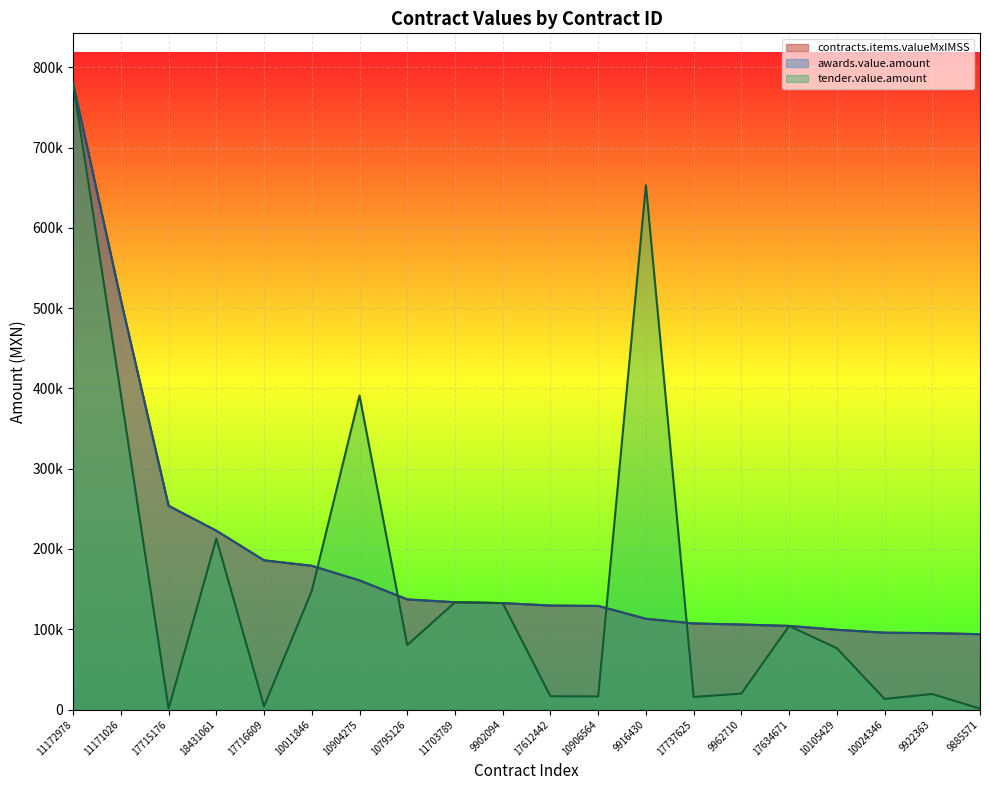

Which has a higher value, 17716609 or 9916430?

17716609